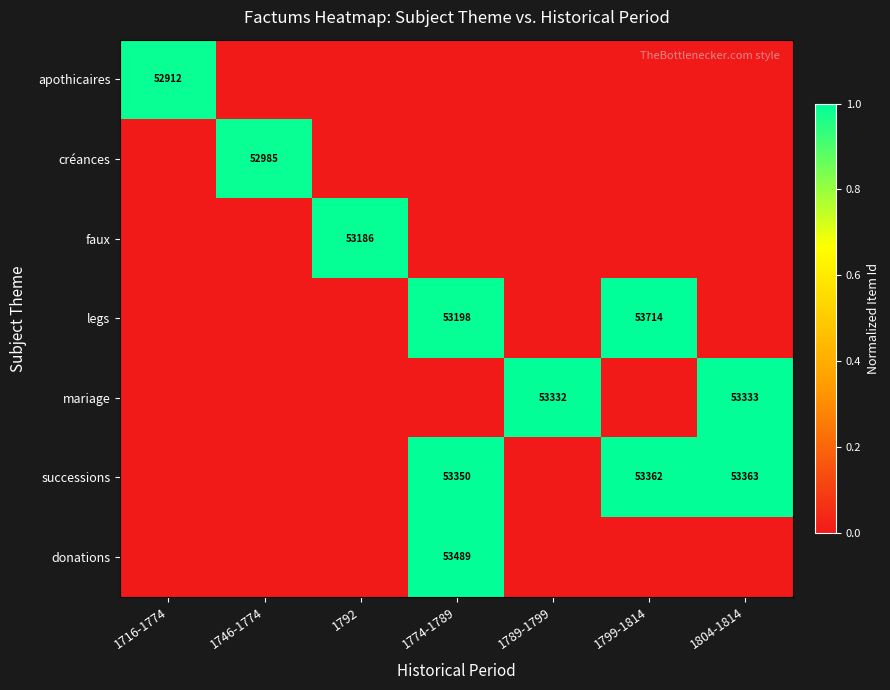

What is the greatest value displayed?

1.0